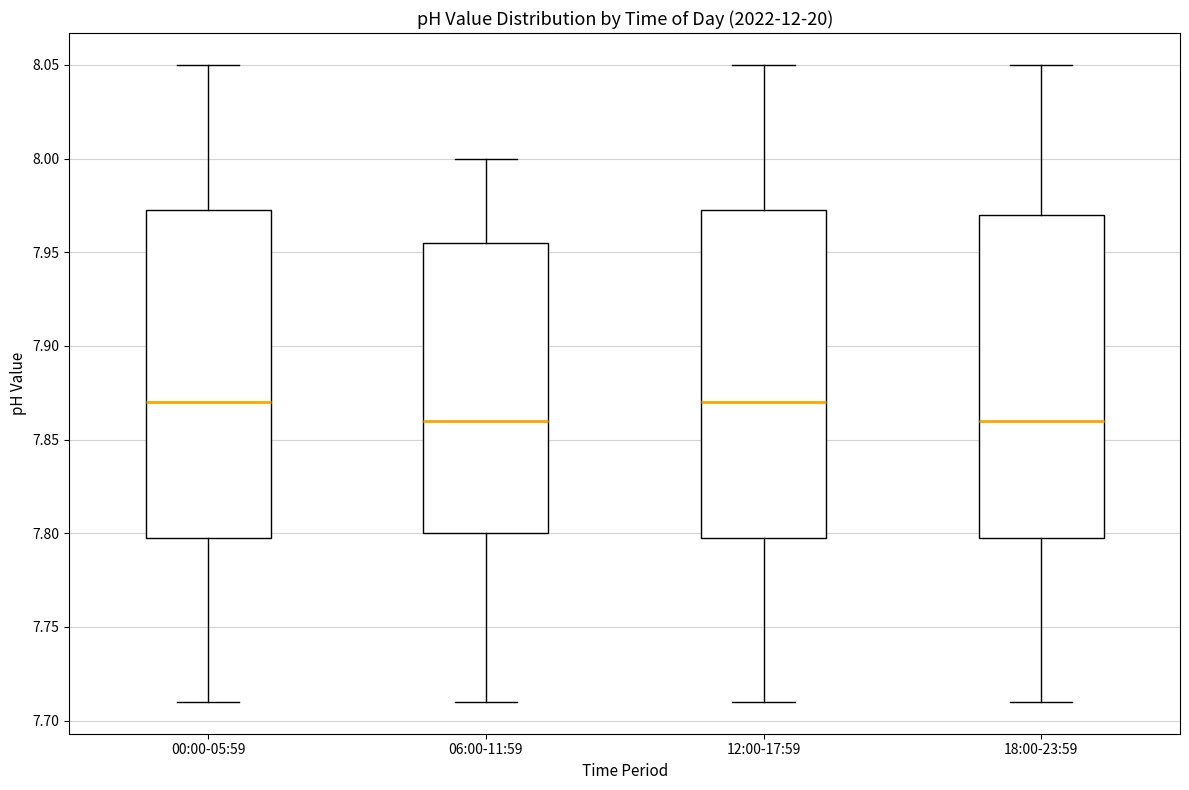

Reading left to right, transcribe this box plot: for each box, give where its median line is, the range the box spans, and where its two whiskers end, as read against the y-axis. The values are not printed on the chart, so give them approximately, as read against the axis.

00:00-05:59: median 7.870, box 7.800 to 7.975, whiskers 7.710 to 8.050
06:00-11:59: median 7.860, box 7.800 to 7.955, whiskers 7.710 to 8.000
12:00-17:59: median 7.870, box 7.800 to 7.975, whiskers 7.710 to 8.050
18:00-23:59: median 7.860, box 7.800 to 7.970, whiskers 7.710 to 8.050